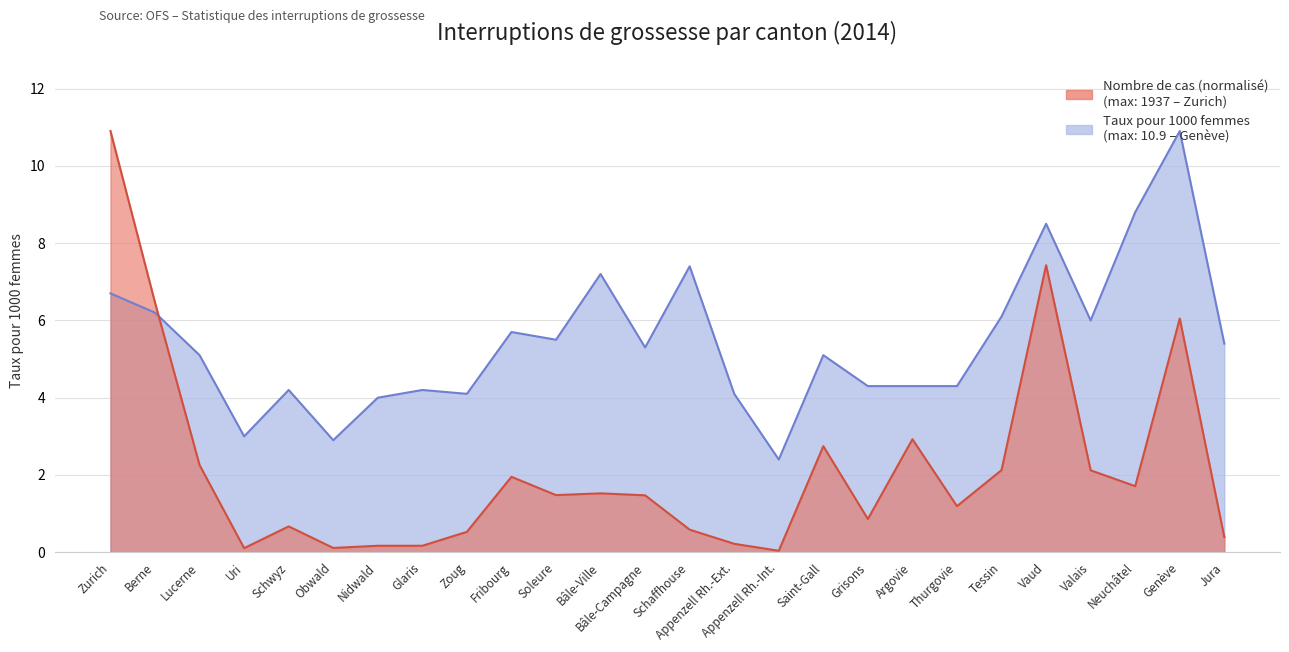

Which series changed the most between Schwyz and Soleure?

Taux pour 1000 femmes